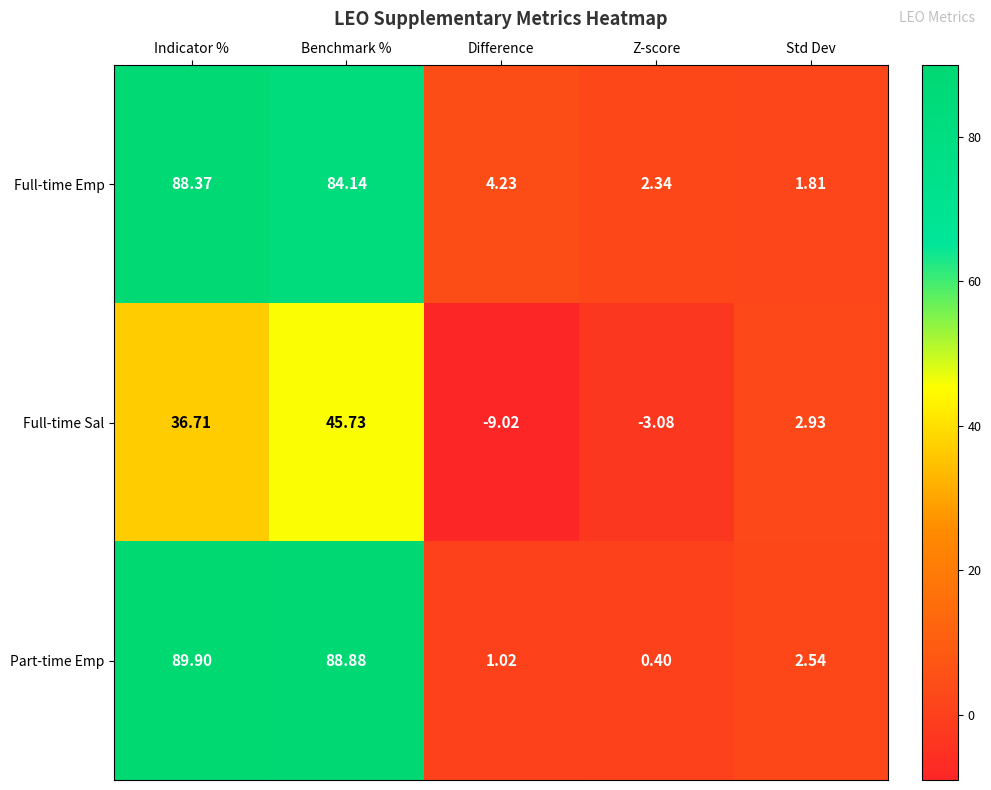

Which series has the largest range (max minus min)?

Part-time Emp